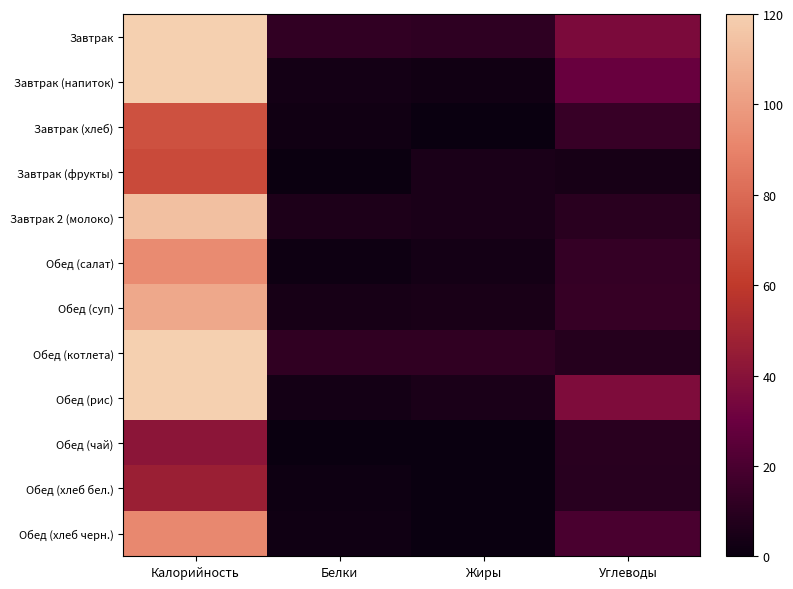

Rank the series at Белки from lowest to highest value.

Обед (чай), Завтрак (фрукты), Обед (салат), Обед (хлеб бел.), Обед (хлеб черн.), Завтрак (хлеб), Завтрак (напиток), Обед (рис), Обед (суп), Завтрак 2 (молоко), Обед (котлета), Завтрак